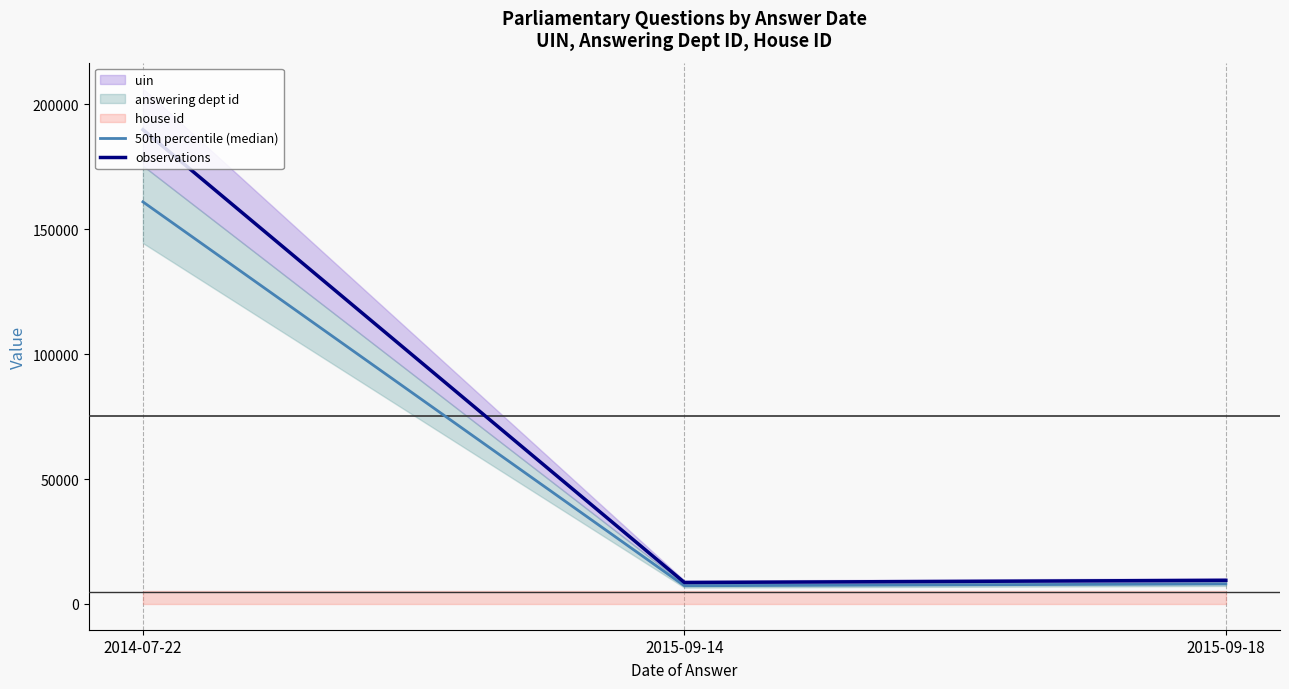

At 2015-09-14, list the series in order from smallest to largest.

50th percentile (median), observations